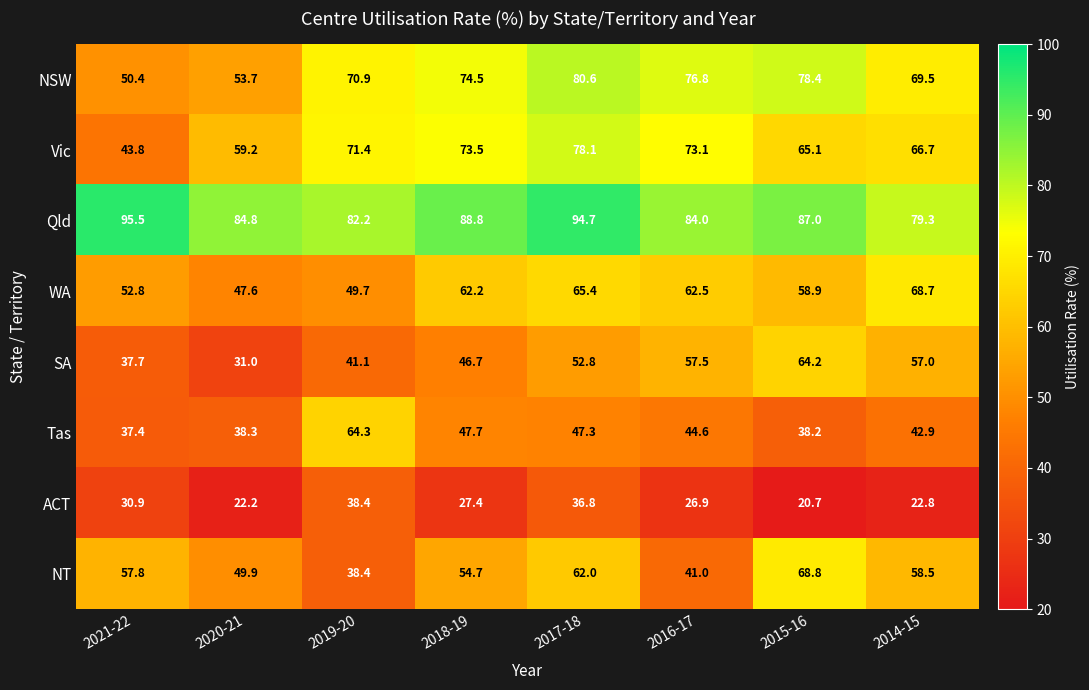

What is the total value across all series at 2014-15?

465.4